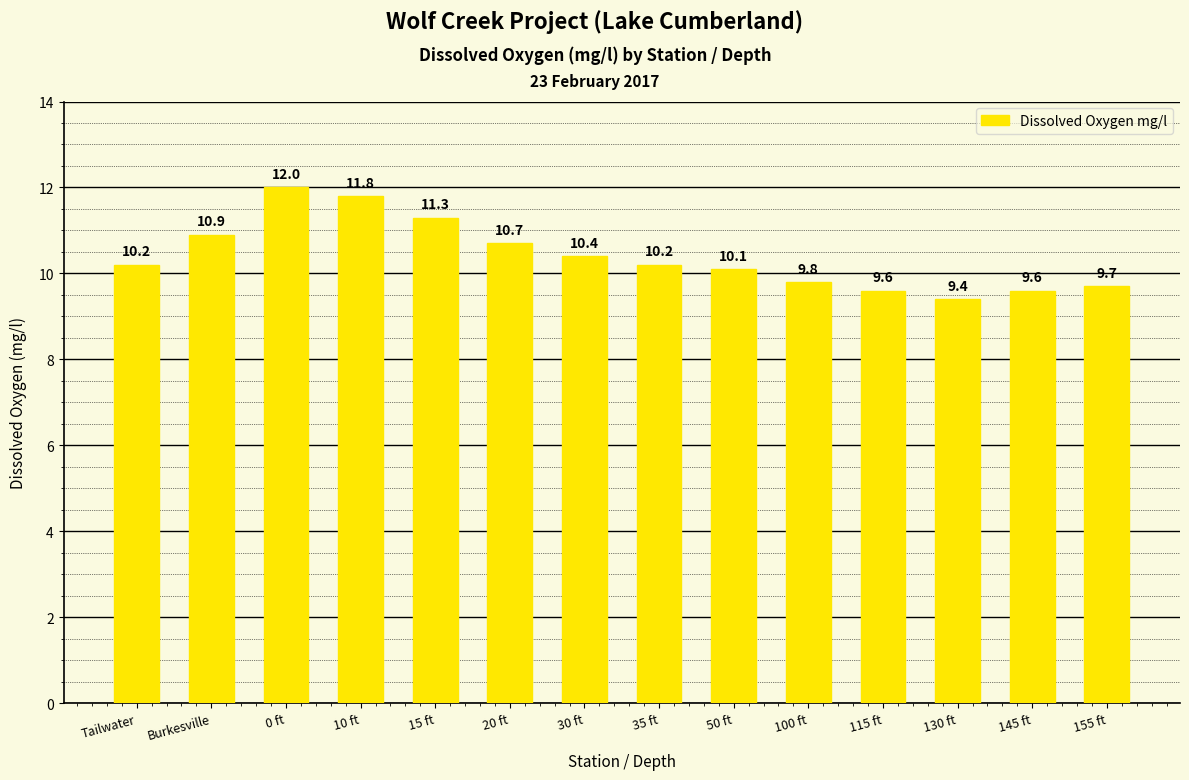

Does the chart contain stacked bars?

No